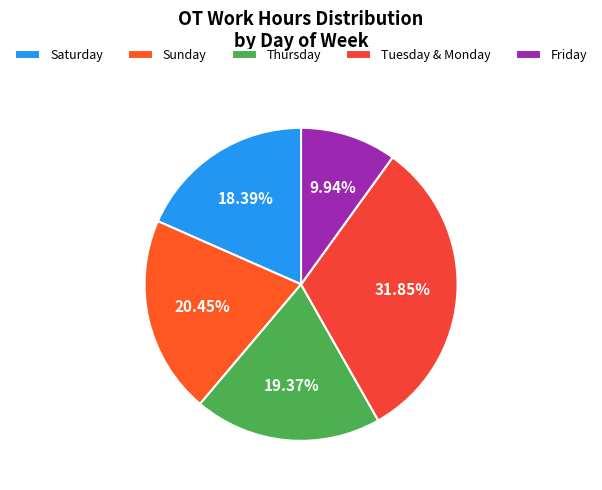

What is the largest slice in the pie chart?

Tuesday & Monday